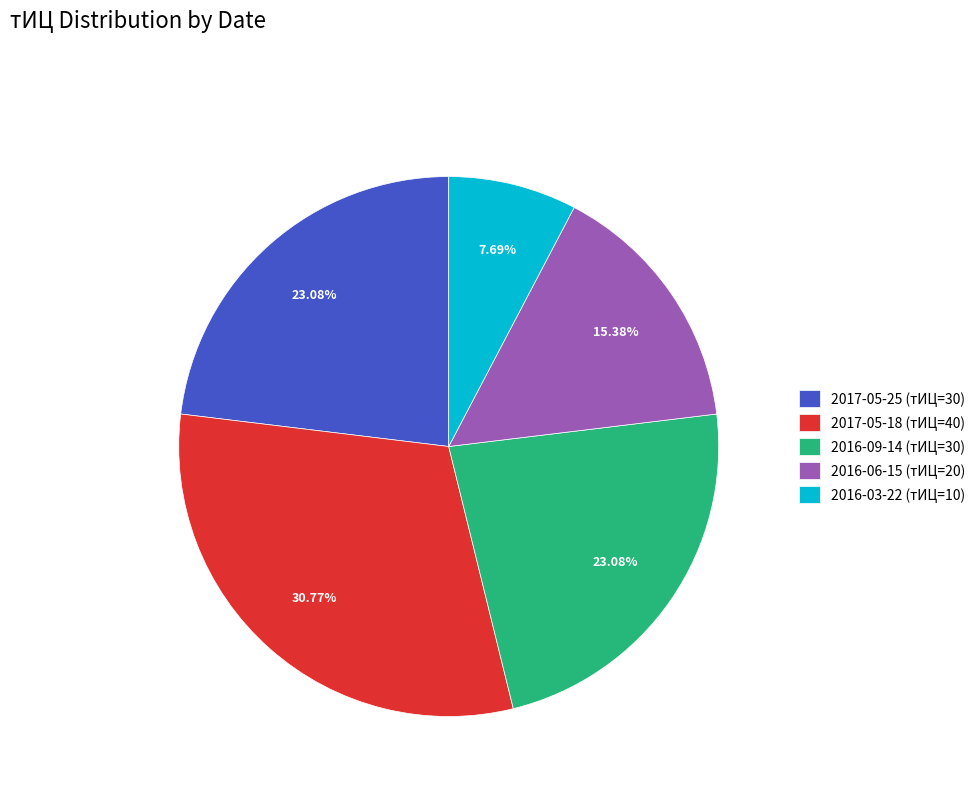

What percentage is the 2016-03-22 (тИЦ=10) slice, to the nearest percent?

8%